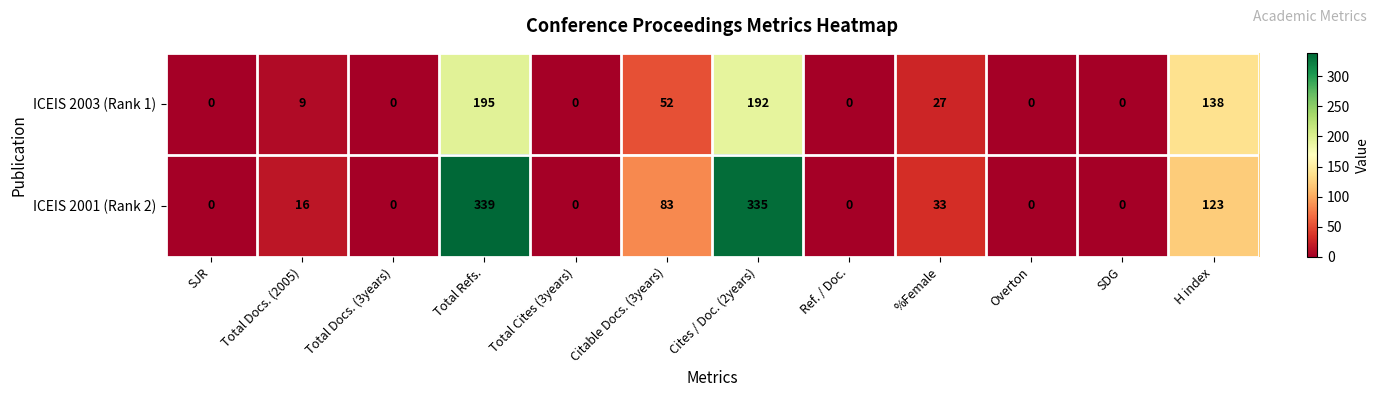

Reading right to left, what are all the values shown in this chart?

ICEIS 2003 (Rank 1): 138	0	0	27	0	192	52	0	195	0	9	0
ICEIS 2001 (Rank 2): 123	0	0	33	0	335	83	0	339	0	16	0